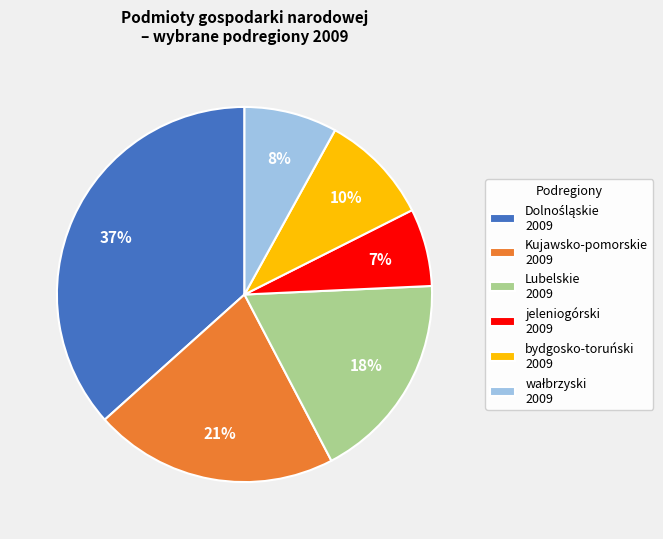

Do Kujawsko-pomorskie and bydgosko-toruński together represent more than half of the pie?

No